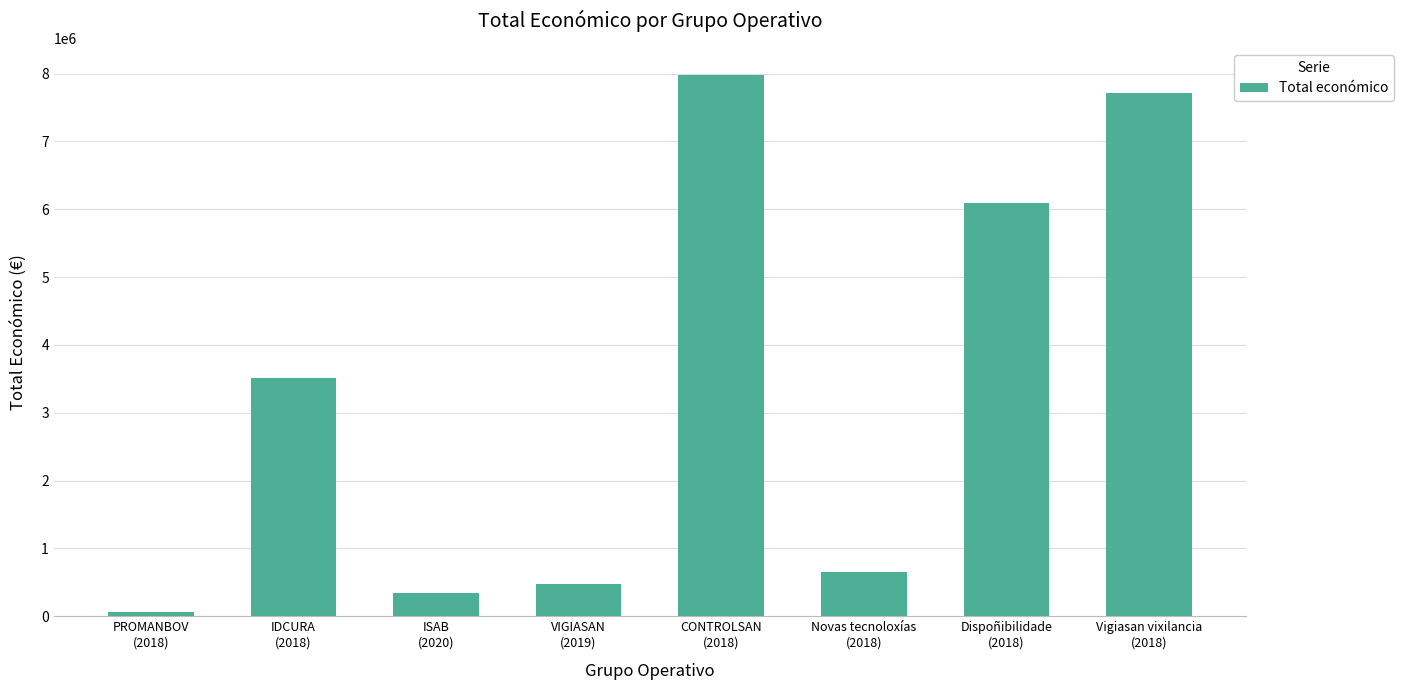

At which category does the chart reach its peak across all series?

CONTROLSAN
(2018)